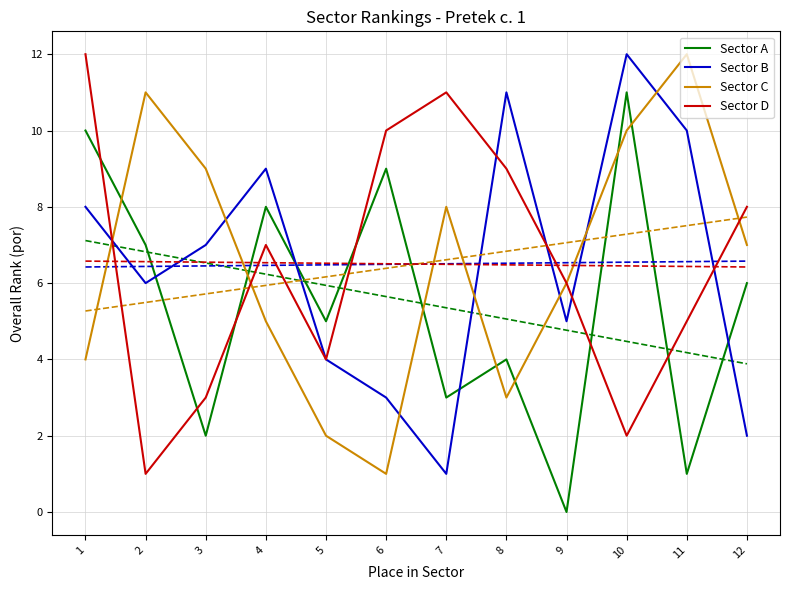

Does the chart display data point markers on the line(s)?

No